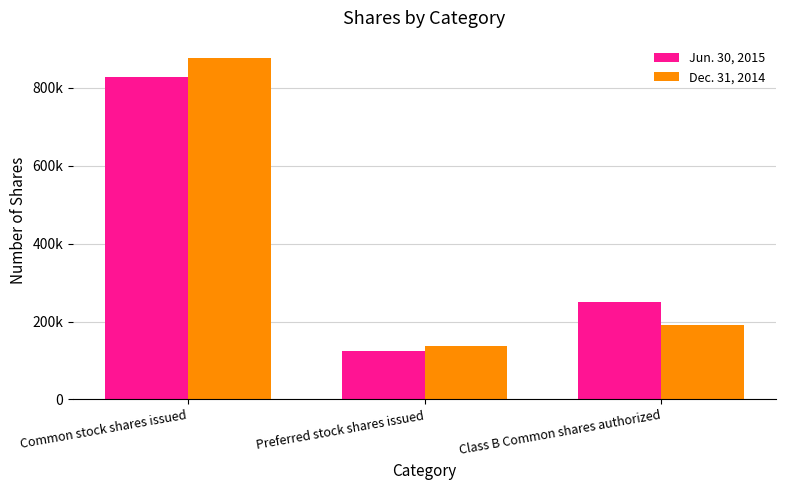

Are the bars grouped side by side (vs. stacked)?

Yes